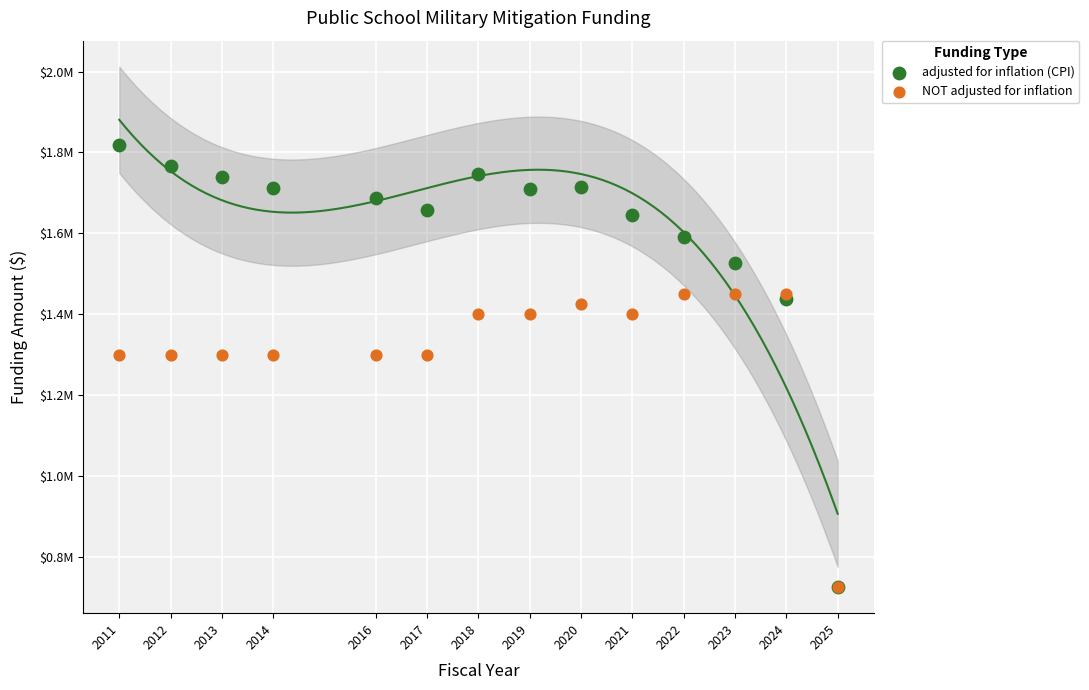

What are all the series names shown in the legend?

adjusted for inflation (CPI), NOT adjusted for inflation